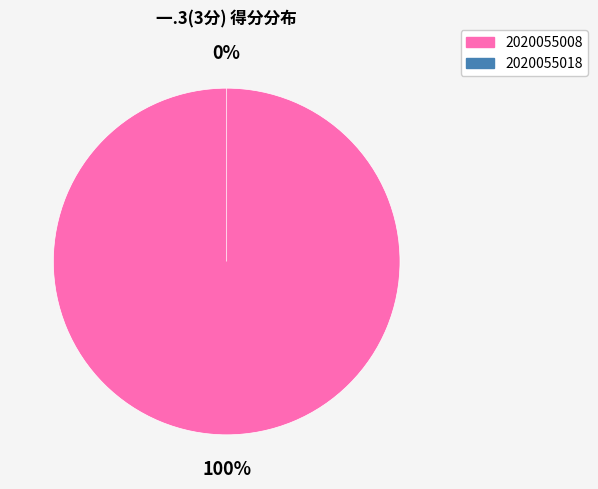

To the nearest percent, what is the combined percentage of 2020055008 and 2020055018?

100%